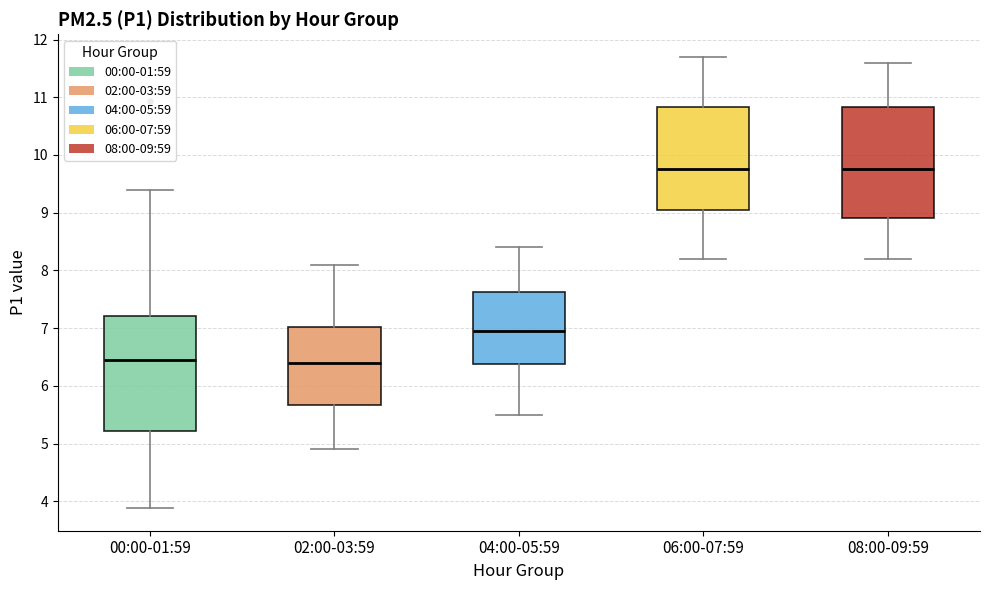

Where is the lower edge of the box for 00:00-01:59 on the y-axis? The values are not printed on the chart, so give them approximately, as read against the axis.

5.2